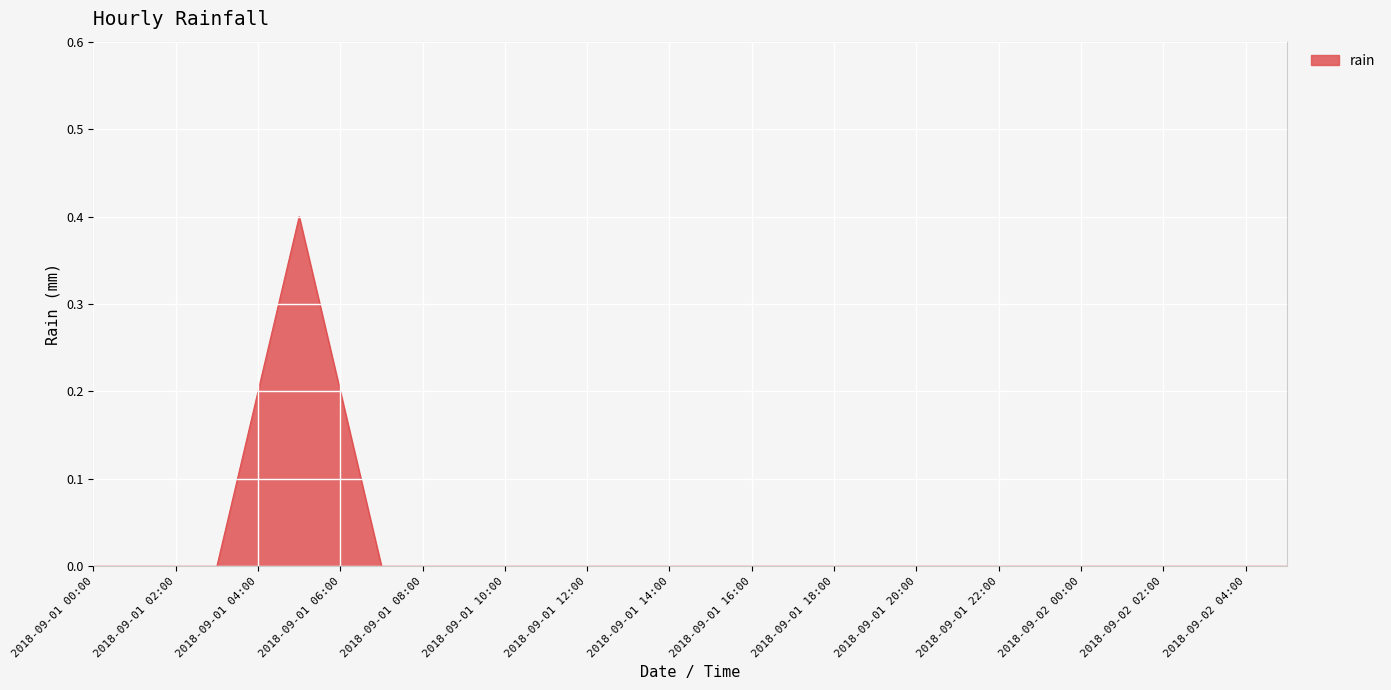

What is the difference between the maximum and minimum values?

0.4